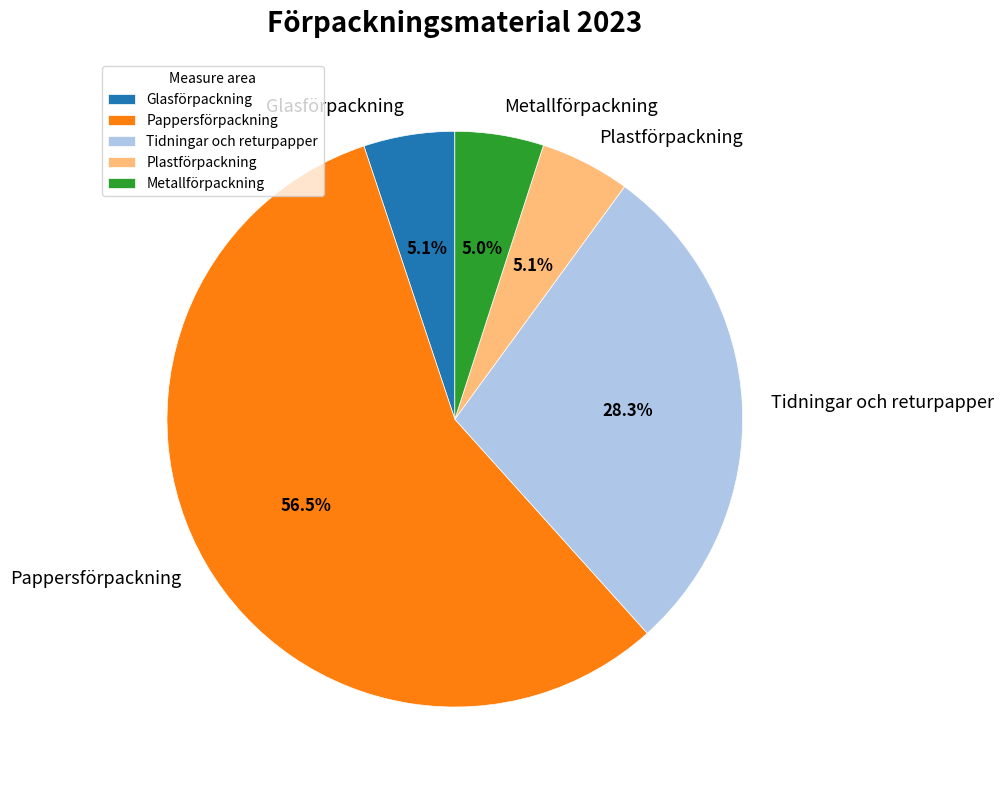

How much of the chart is everything except Plastförpackning?

94.9%